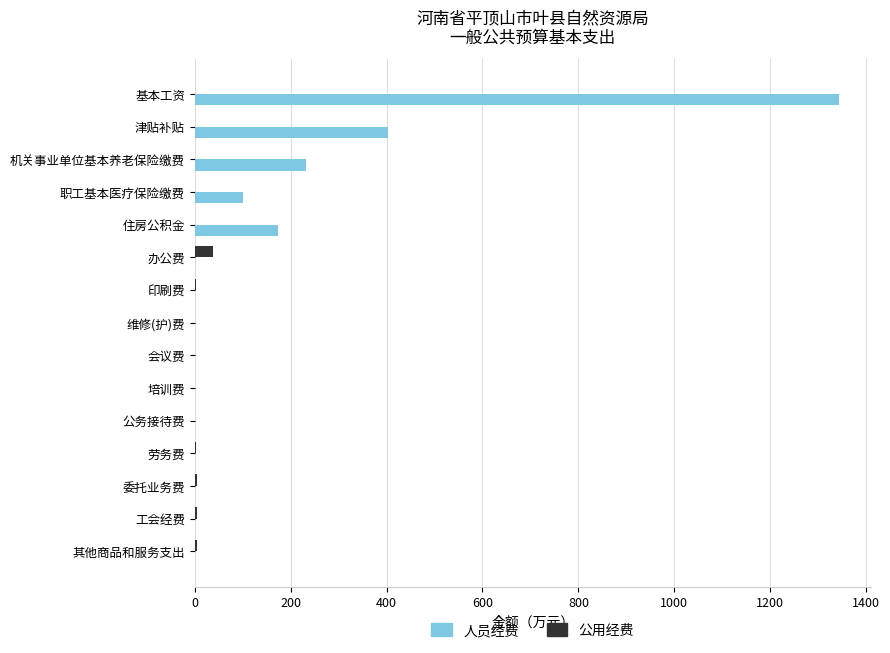

What is the sum of all 公用经费 values?

63.3